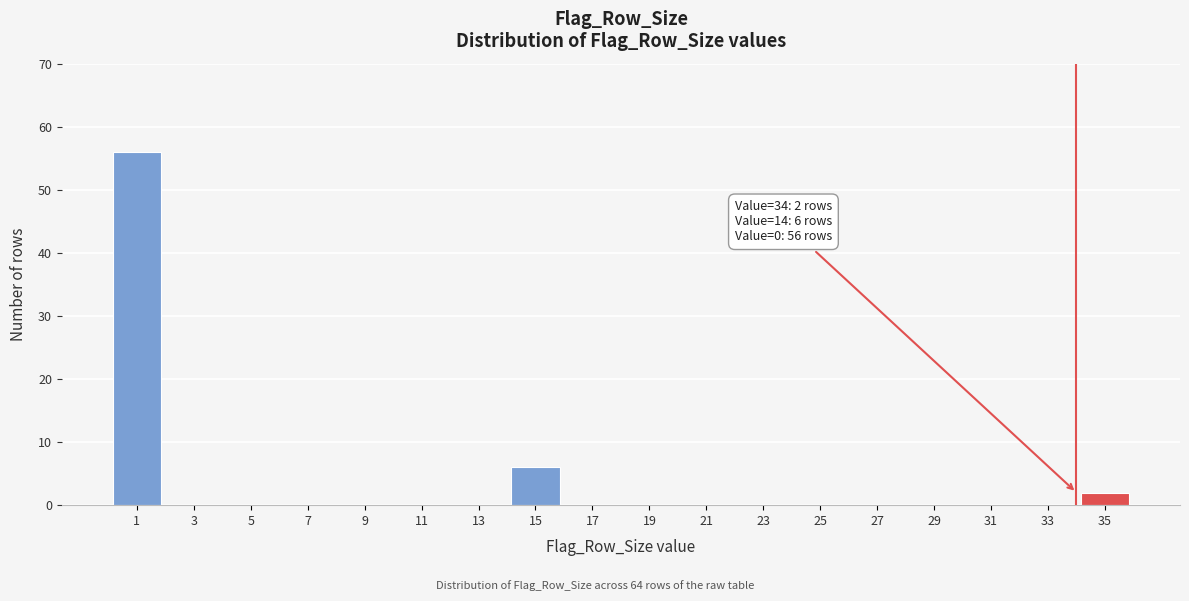

Which range on the x-axis has the tallest bar?

0 to 2